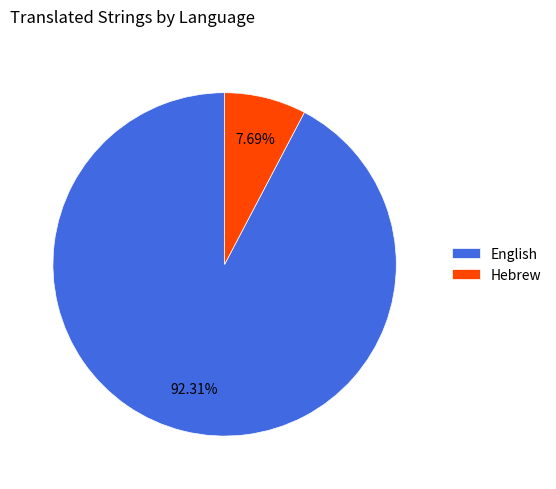

What percentage is NOT represented by English?

7.7%